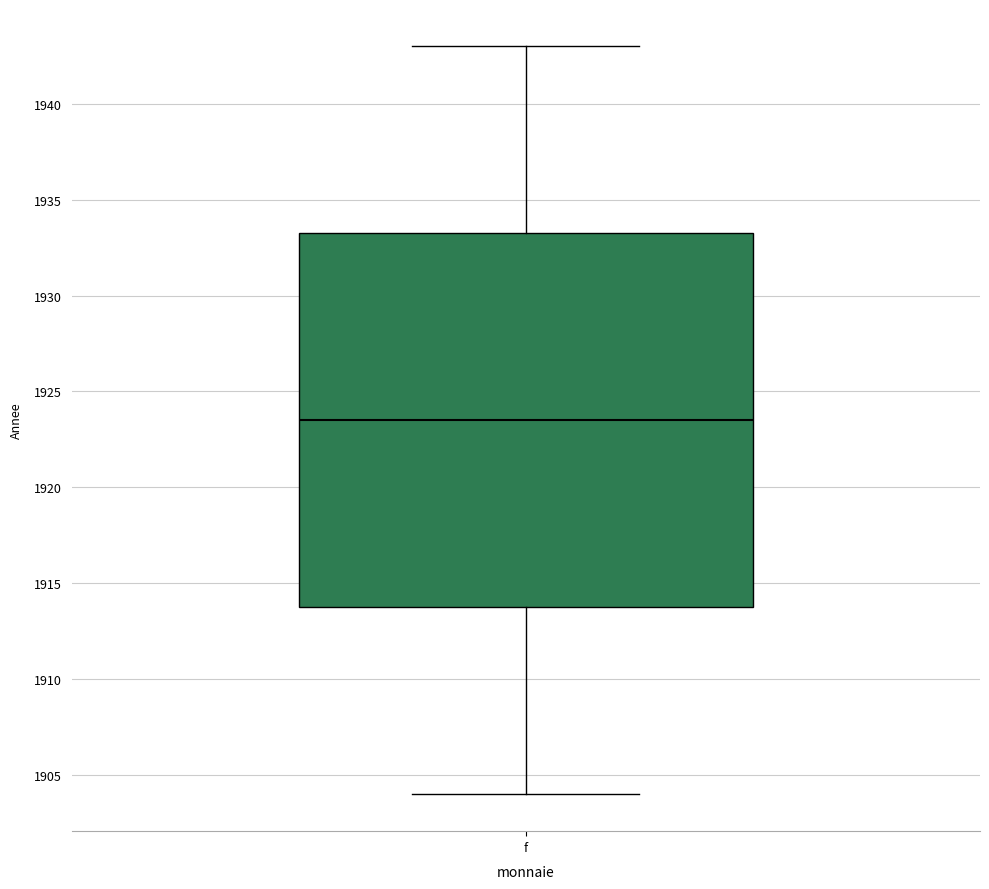

Read this box plot against the y-axis: the position of the median line, the range covered by the box, and the ends of both whiskers. The values are not printed on the chart, so give them approximately, as read against the axis.

median 1923.5, box 1914.0 to 1933.5, whiskers 1904.0 to 1943.0